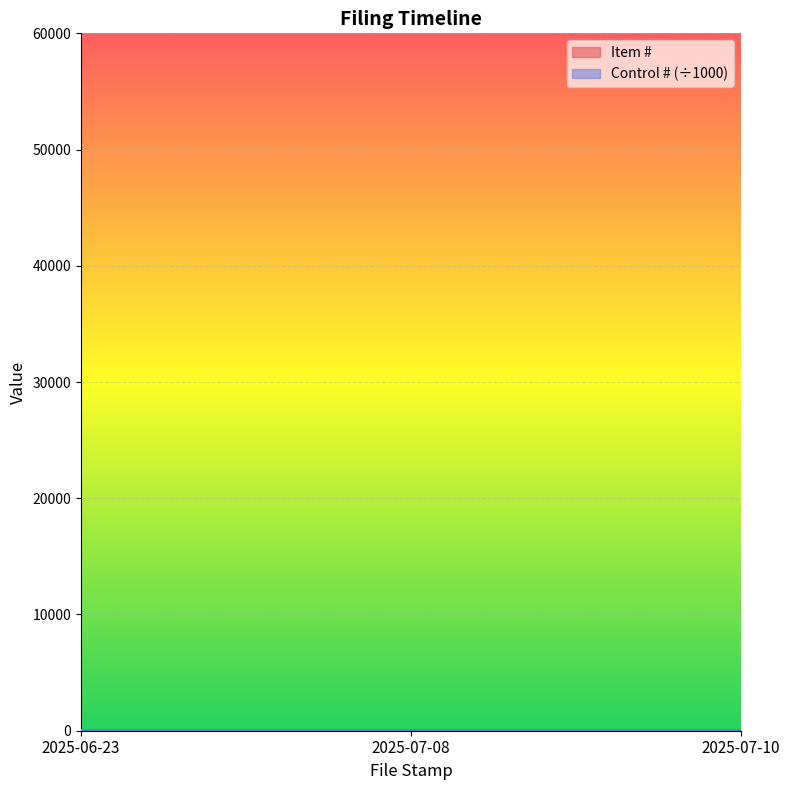

Reading right to left, what are all the values shown in this chart?

3	2	1